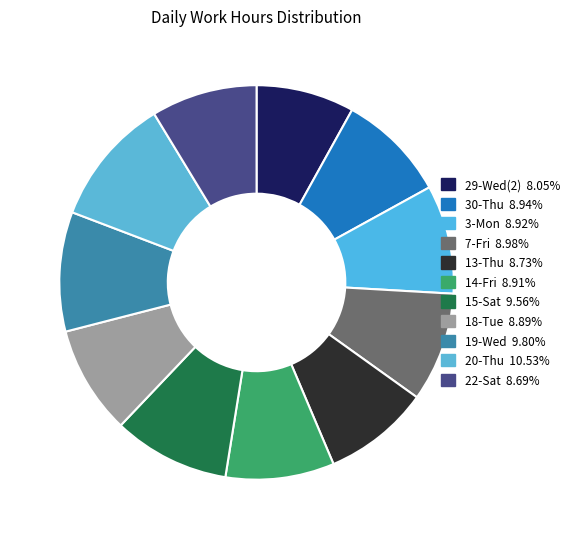

True or false: 13-Thu accounts for 1% of the total.

False